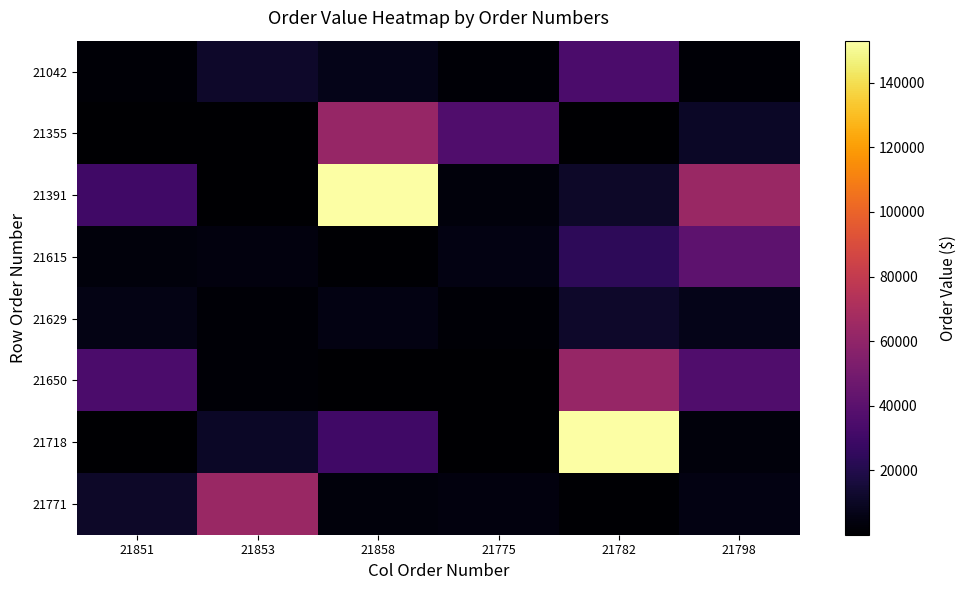

What is the total value across all series at 21851?

87348.3